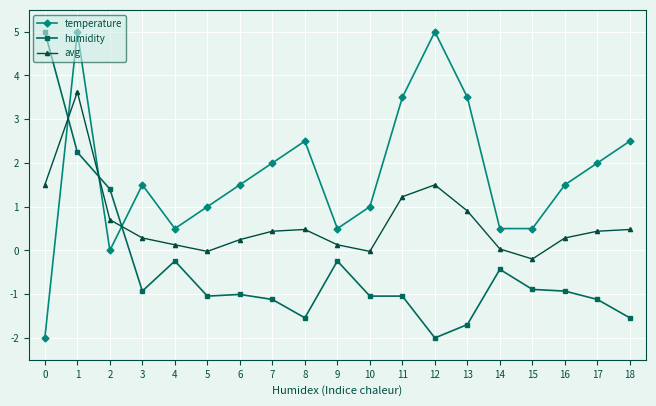

What is the difference between the maximum and minimum values in the humidity series?

7.0